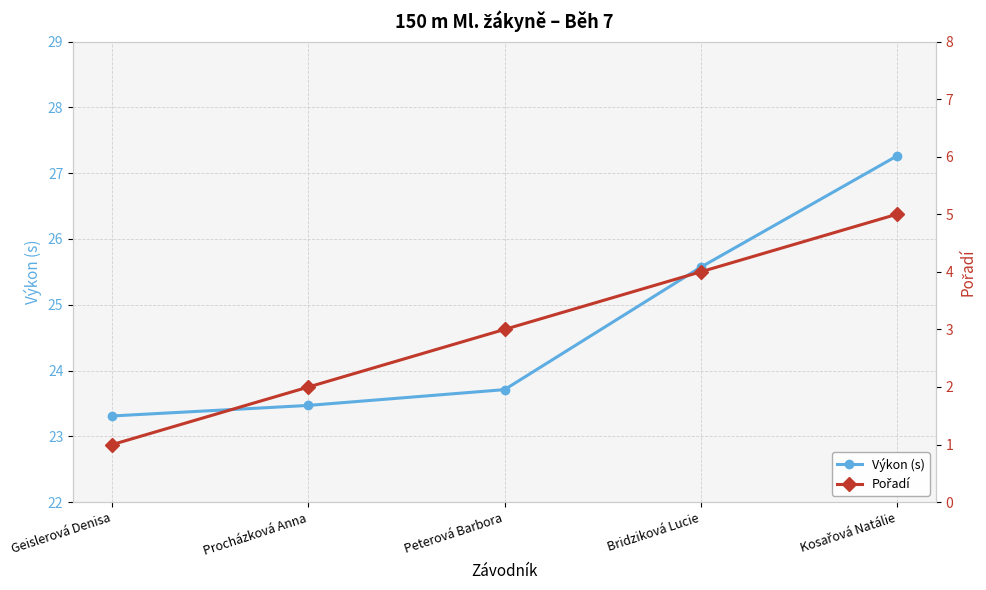

What is the total value across all series at Procházková Anna?

25.5